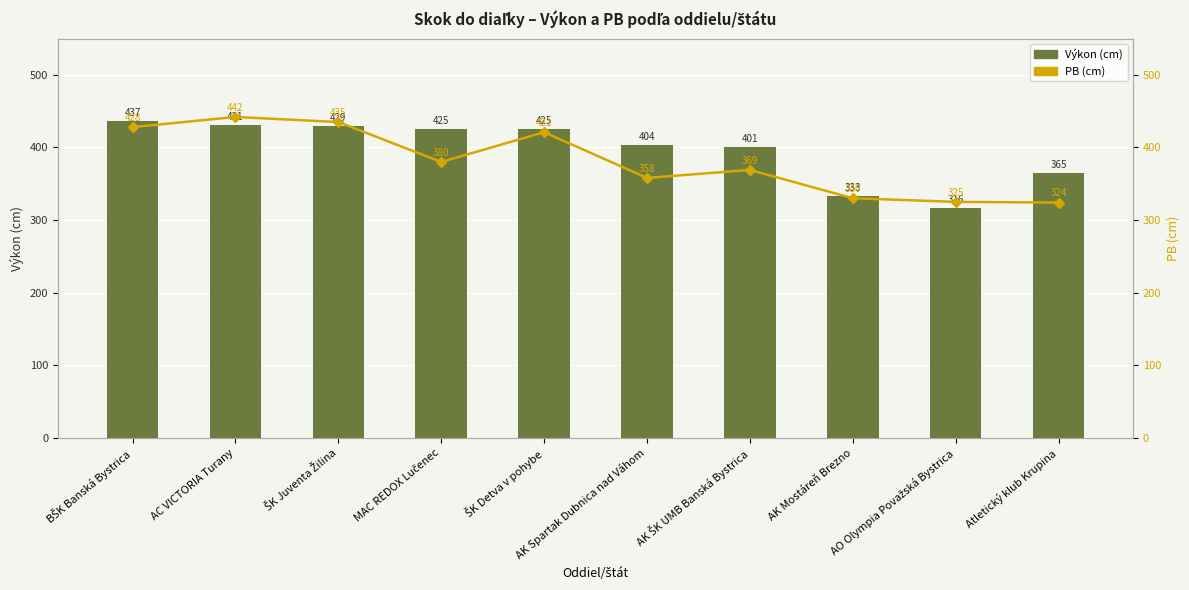

Reading right to left, transcribe all the data shown in this chart.

Výkon (cm): 365	316	333	401	404	425	425	429	431	437
PB (cm): 324	325	330	369	358	421	380	435	442	428